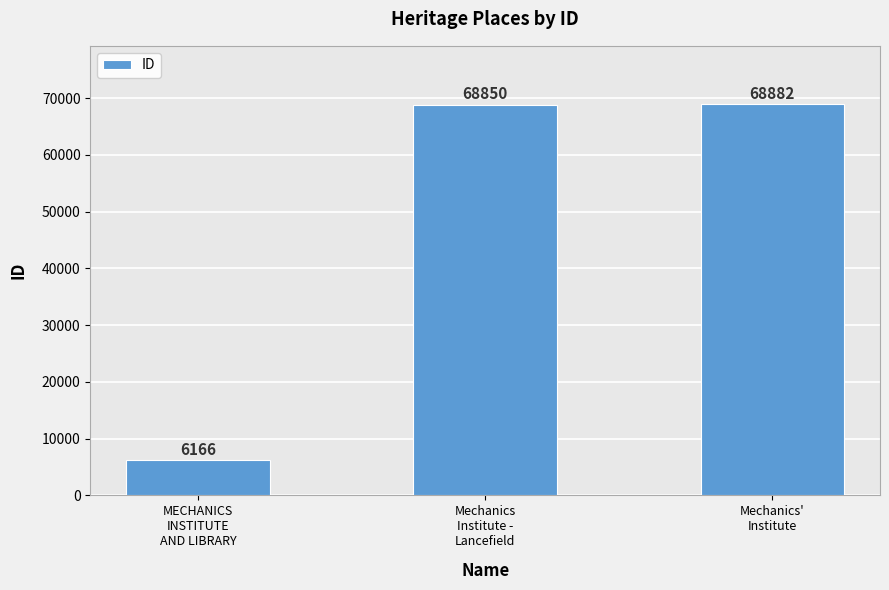

Rank the categories by value from highest to lowest.

Mechanics'
Institute, Mechanics
Institute -
Lancefield, MECHANICS
INSTITUTE
AND LIBRARY